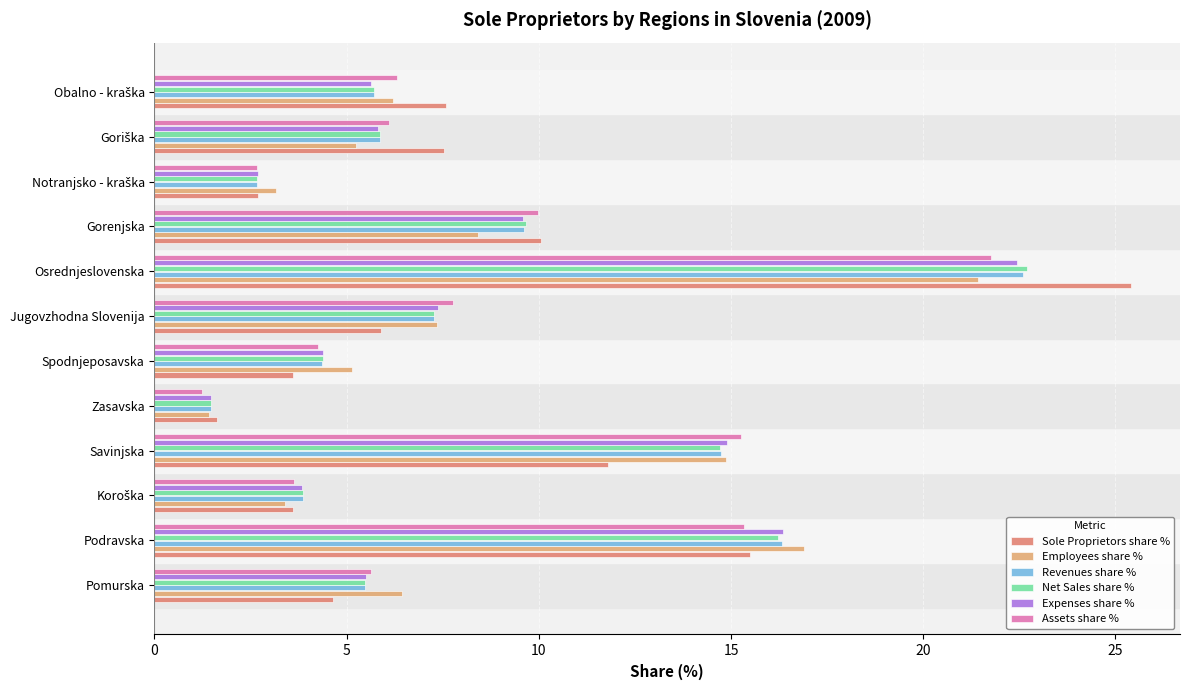

At how many categories does at least one series exceed 2?

11